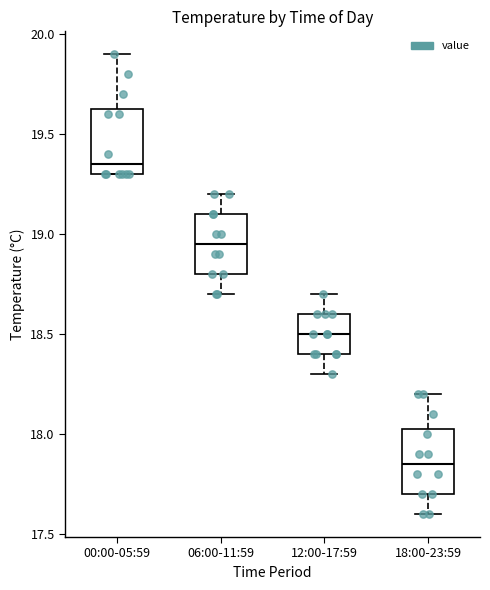

Where does the lower whisker of the box for 12:00-17:59 end on the y-axis? The values are not printed on the chart, so give them approximately, as read against the axis.

18.30